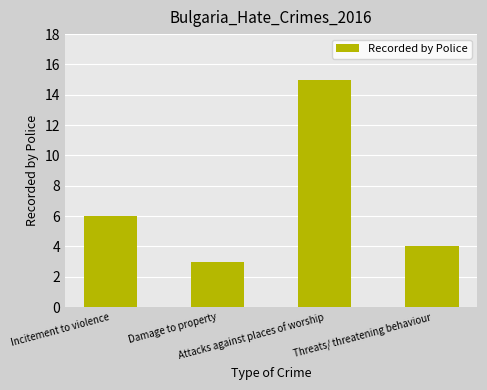

What is the label of the 4th bar from the left?

Threats/ threatening behaviour